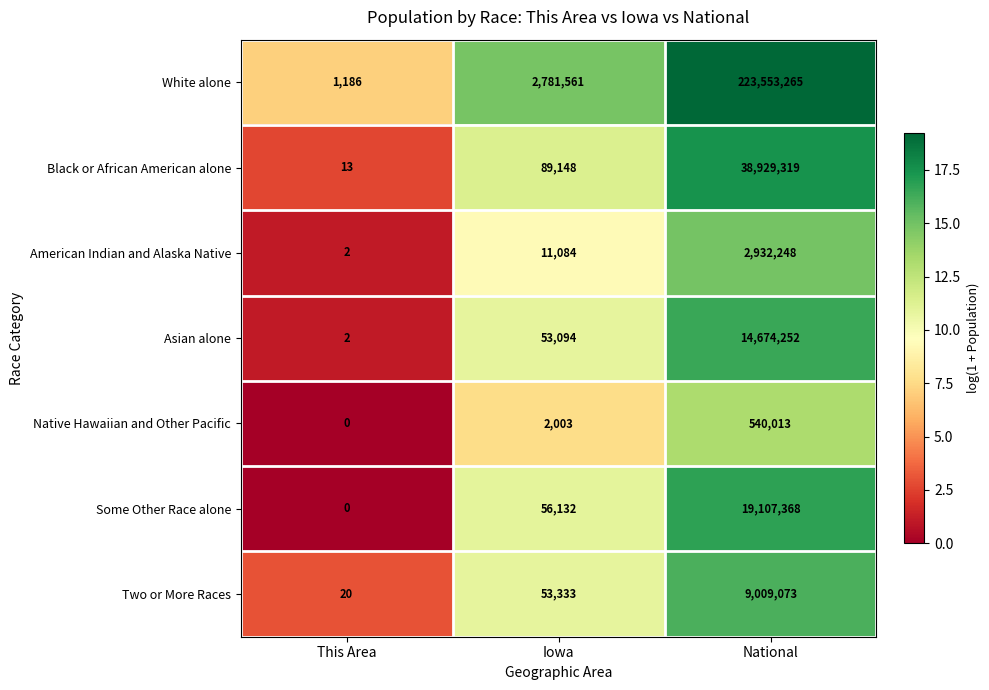

Is it true that Black or African American alone equals 38929319 at National?

True